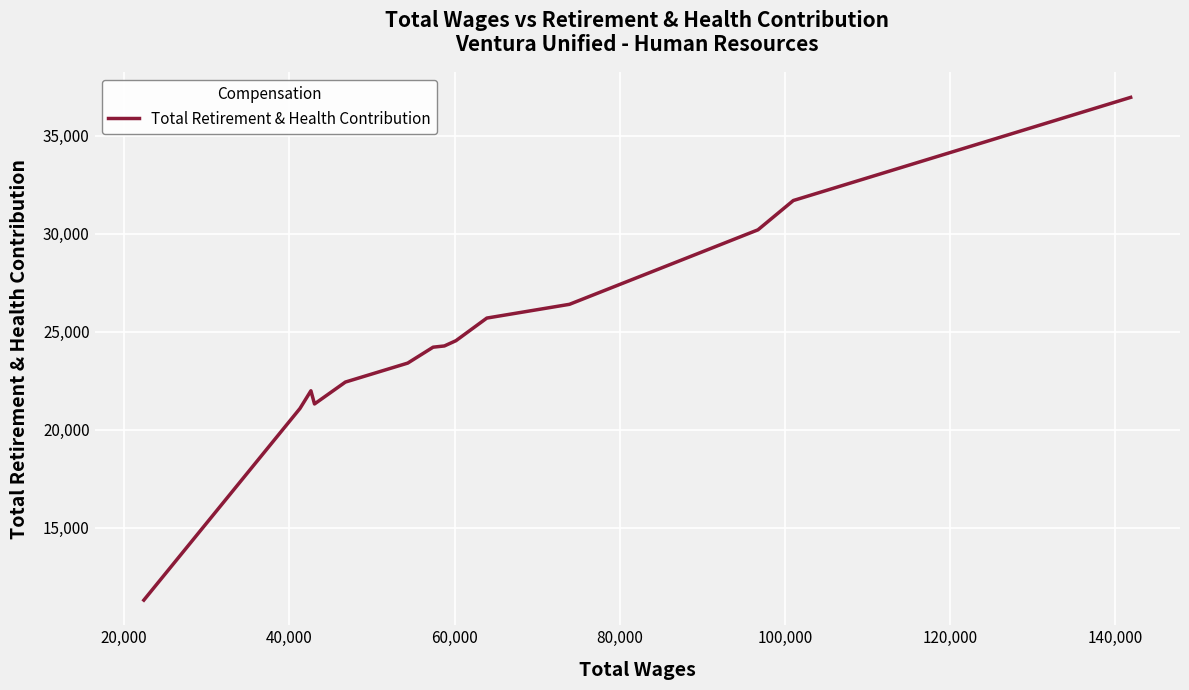

How many interior local peaks (higher than both neighbors) does the data have?

1